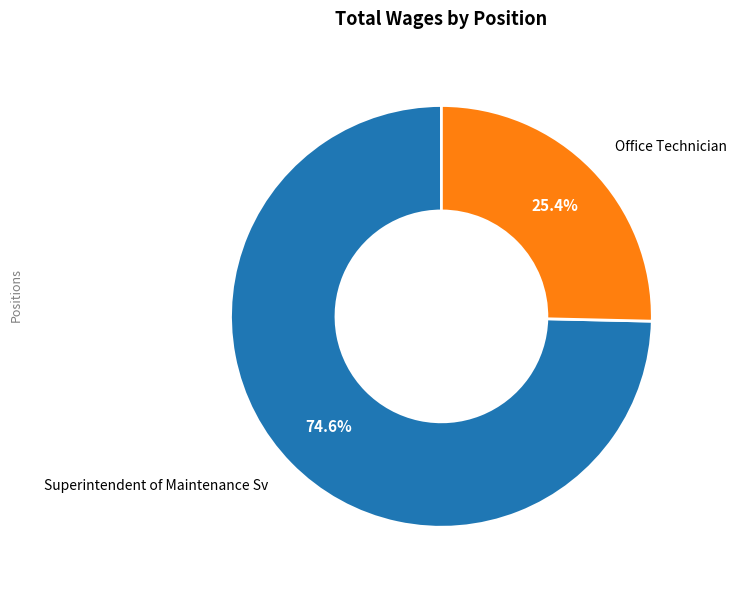

The Superintendent of Maintenance Sv slice represents 85% of the pie. True or false?

False